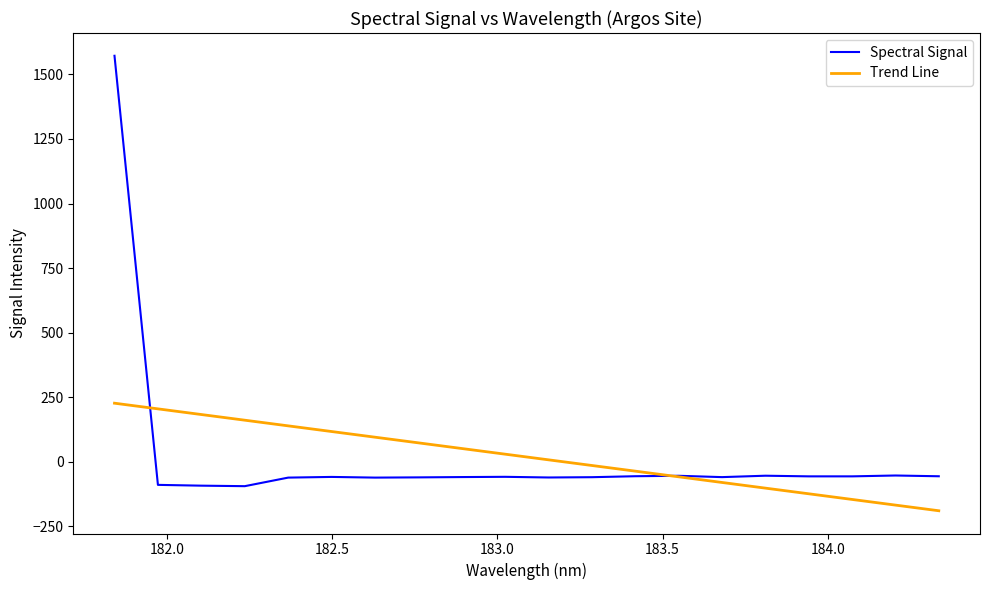

Rank the series by their maximum value, from lowest to highest.

Trend Line, Spectral Signal